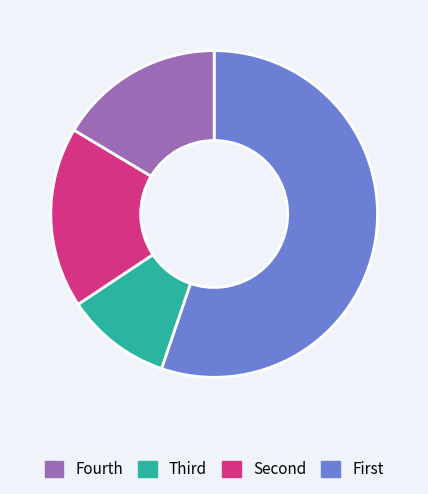

Is there any slice that represents more than half of the pie?

Yes